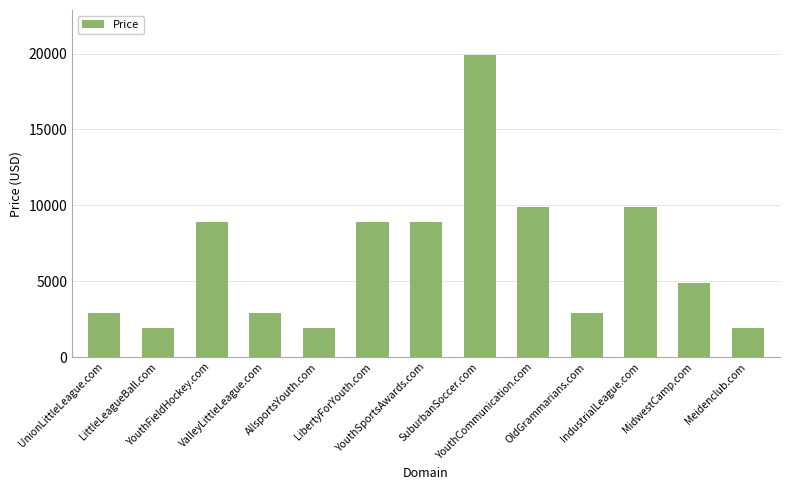

What is the value of the 1st bar from the left?

2888